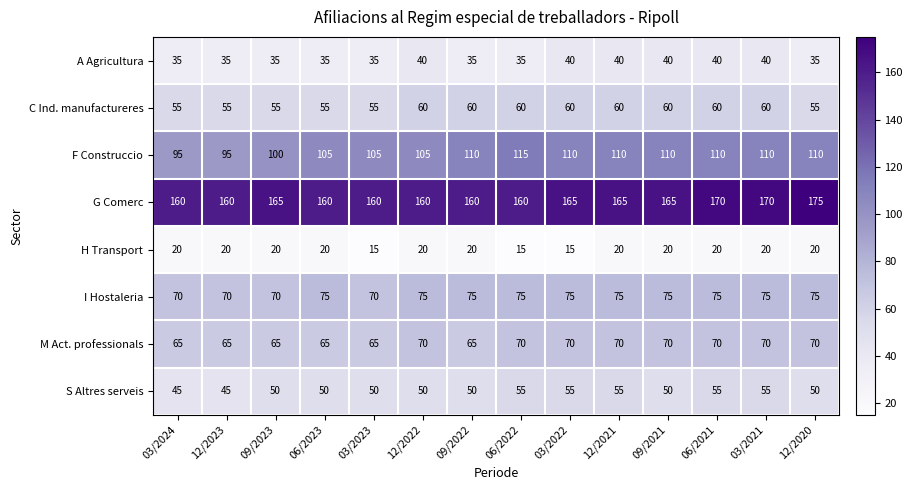

What is the difference between the highest and lowest values at 03/2024?

140